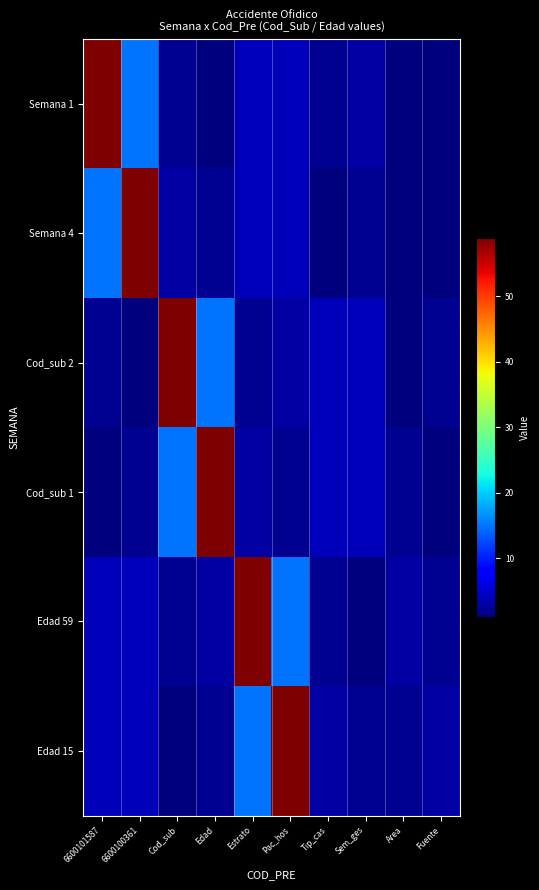

Which series has the largest total across all categories?

Edad 59